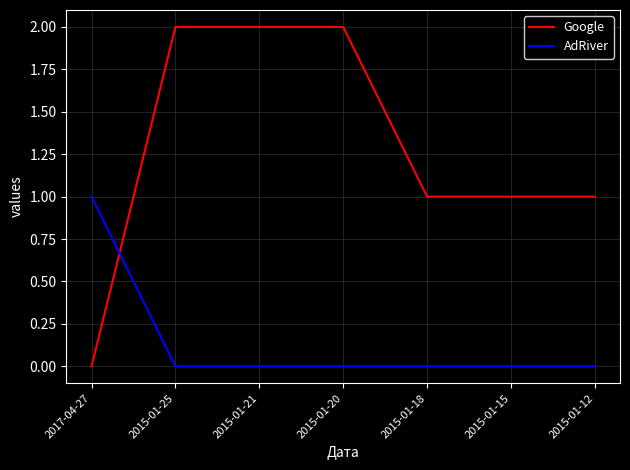

Is the value of Google at 2015-01-20 greater than the value of AdRiver at 2015-01-21?

Yes